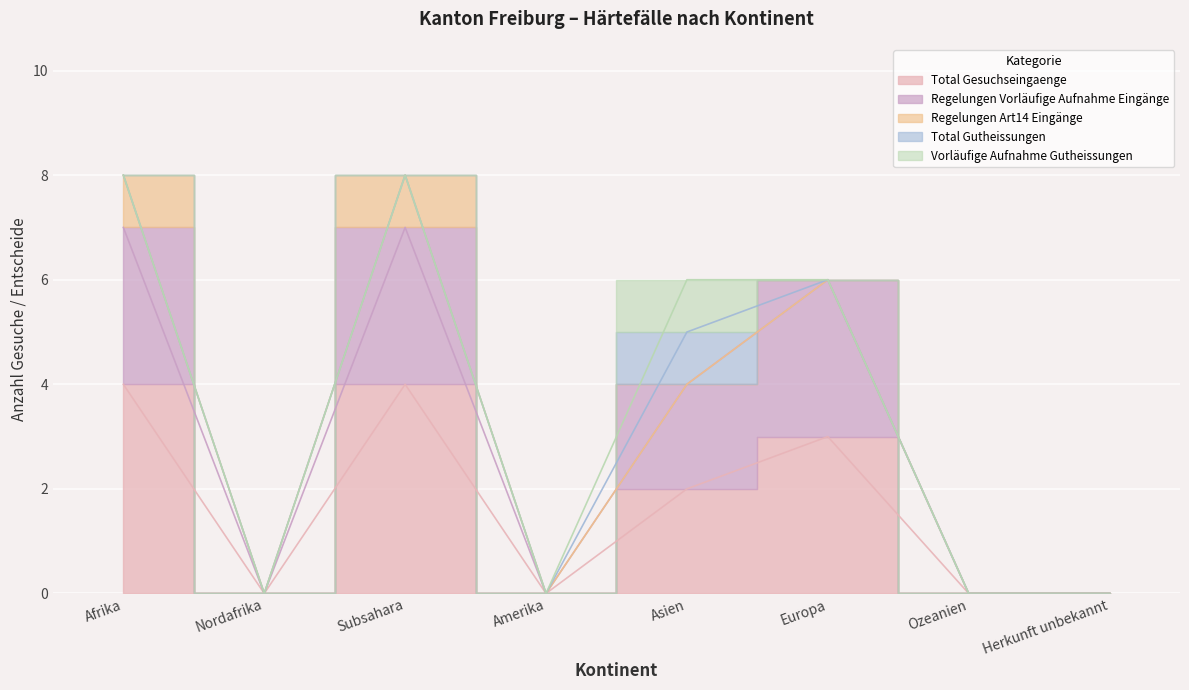

Does the chart display data point markers on the line(s)?

No